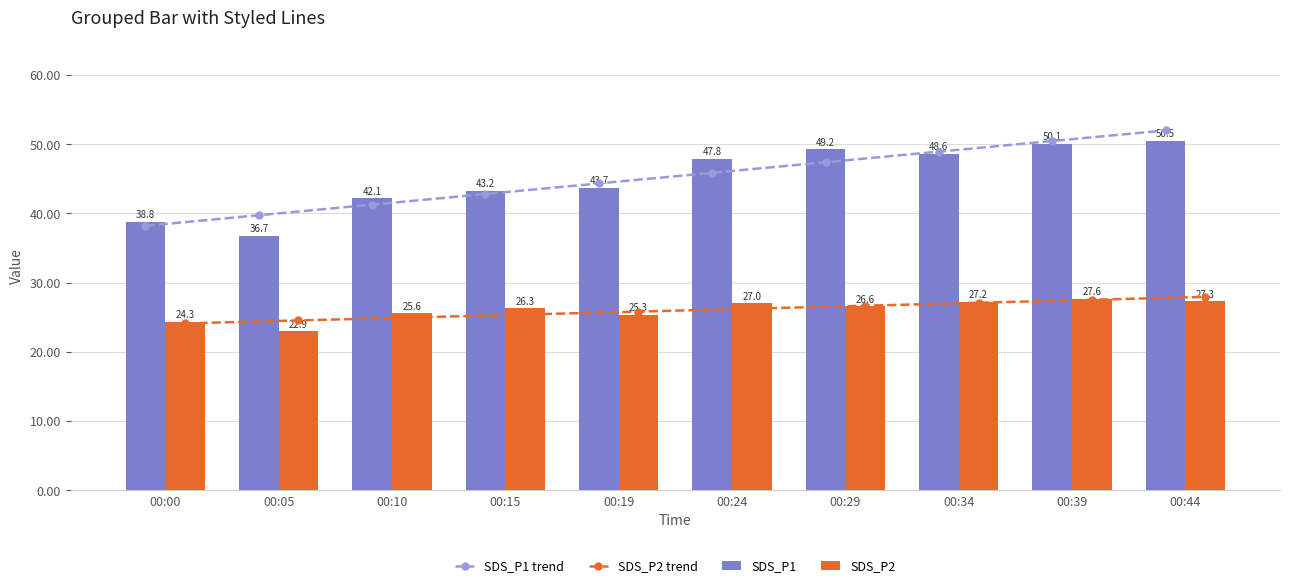

At which label does SDS_P1 reach its minimum?

00:05